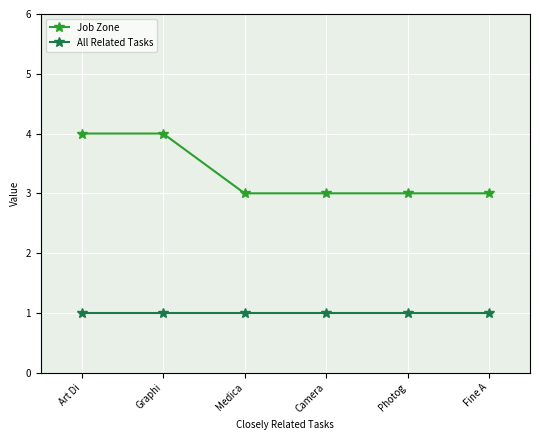

The value of All Related Tasks at Art Di is 1. True or false?

True